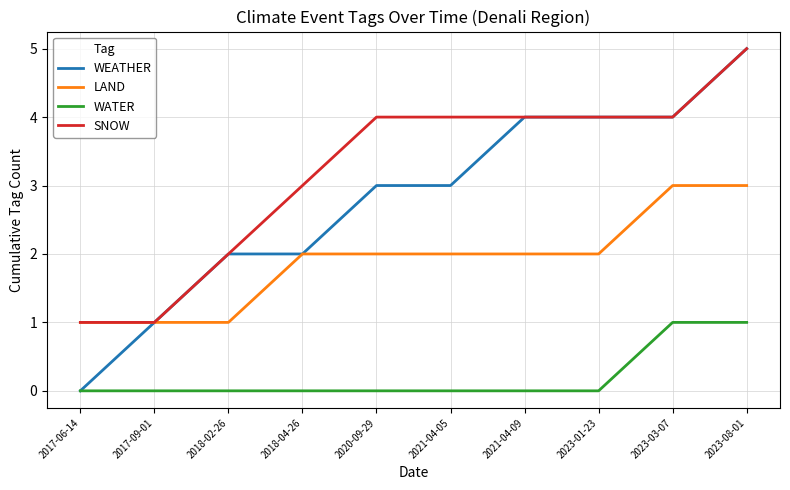

What is the spread (max minus min) of values at 2020-09-29?

4